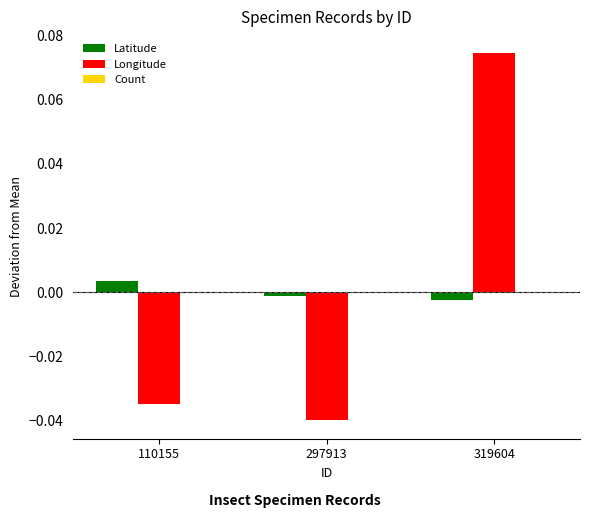

Between 110155 and 297913, which series saw the biggest shift?

Longitude